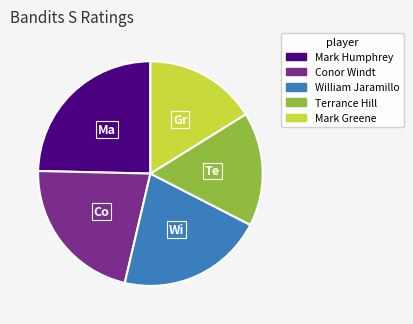

Do Terrance Hill and Mark Greene together represent more than half of the pie?

No